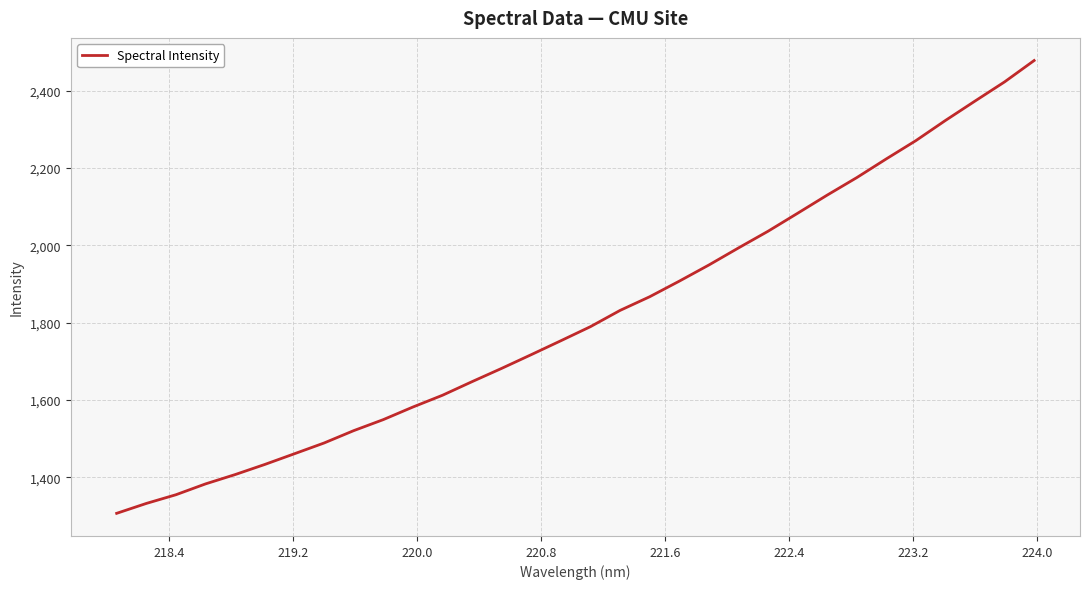

What is the difference between the maximum and minimum values?

1171.1